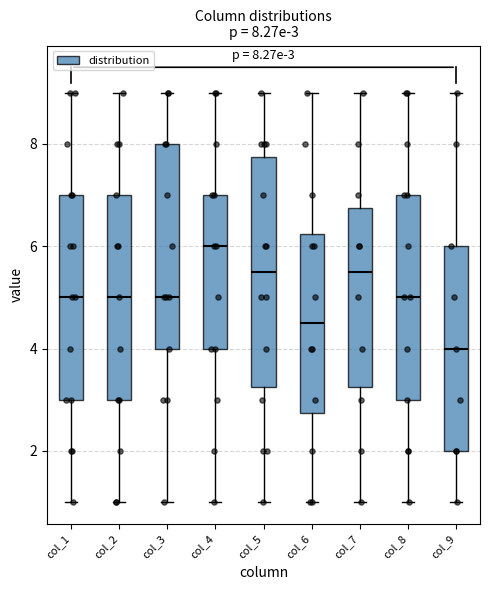

Which box's median line is the highest?

col_4